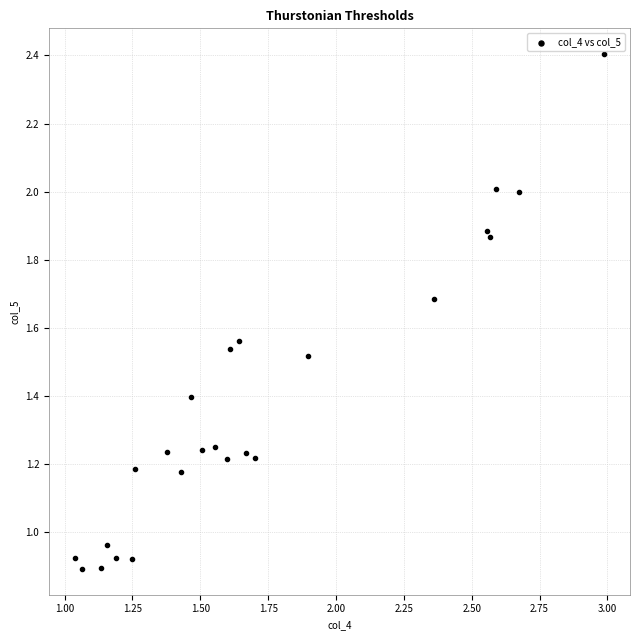

Count the number of points in this scatter plot.

24